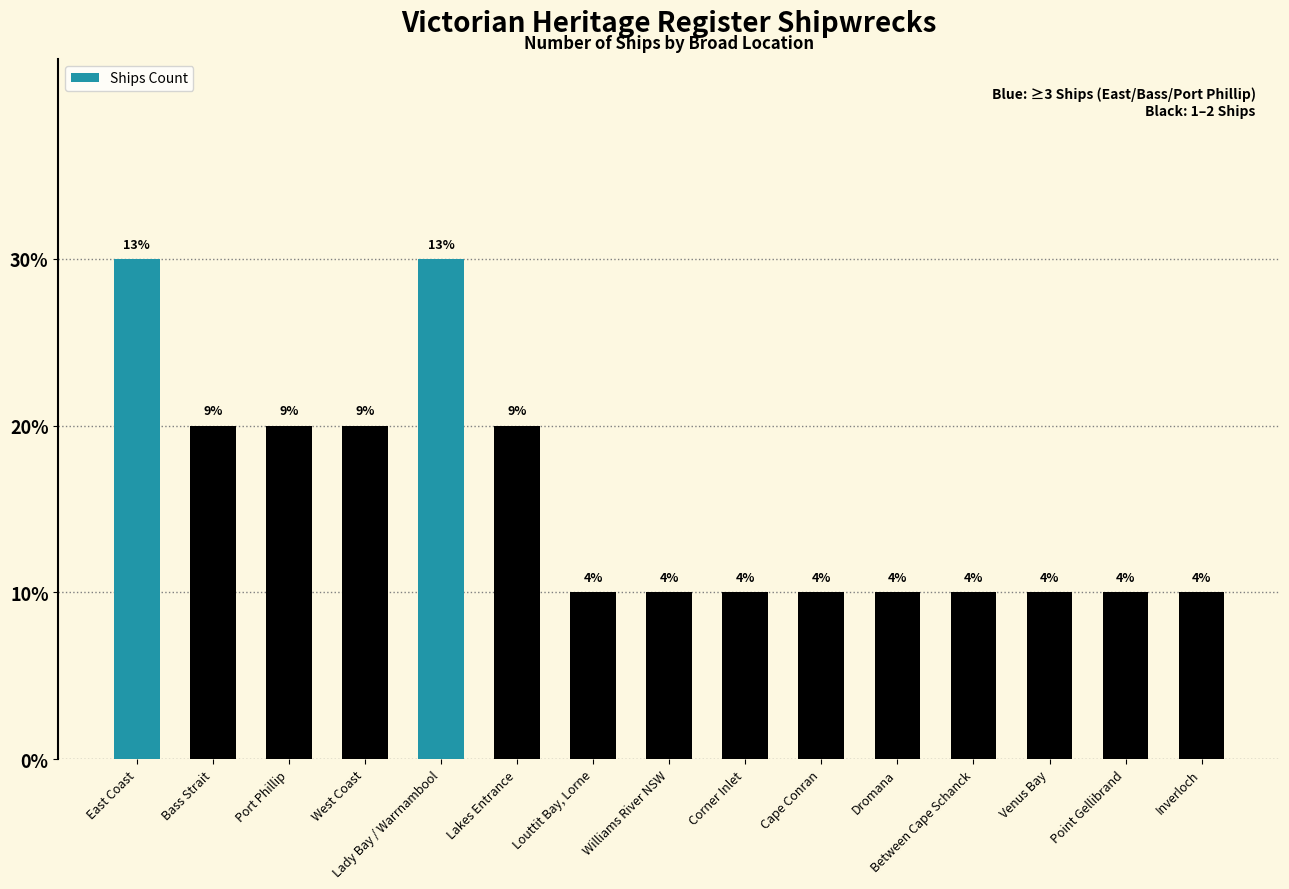

What is the sum of all values?

23